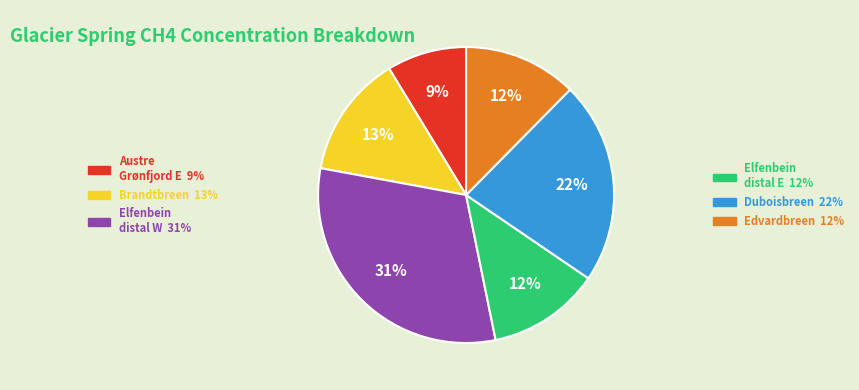

Does any single category account for the majority?

No